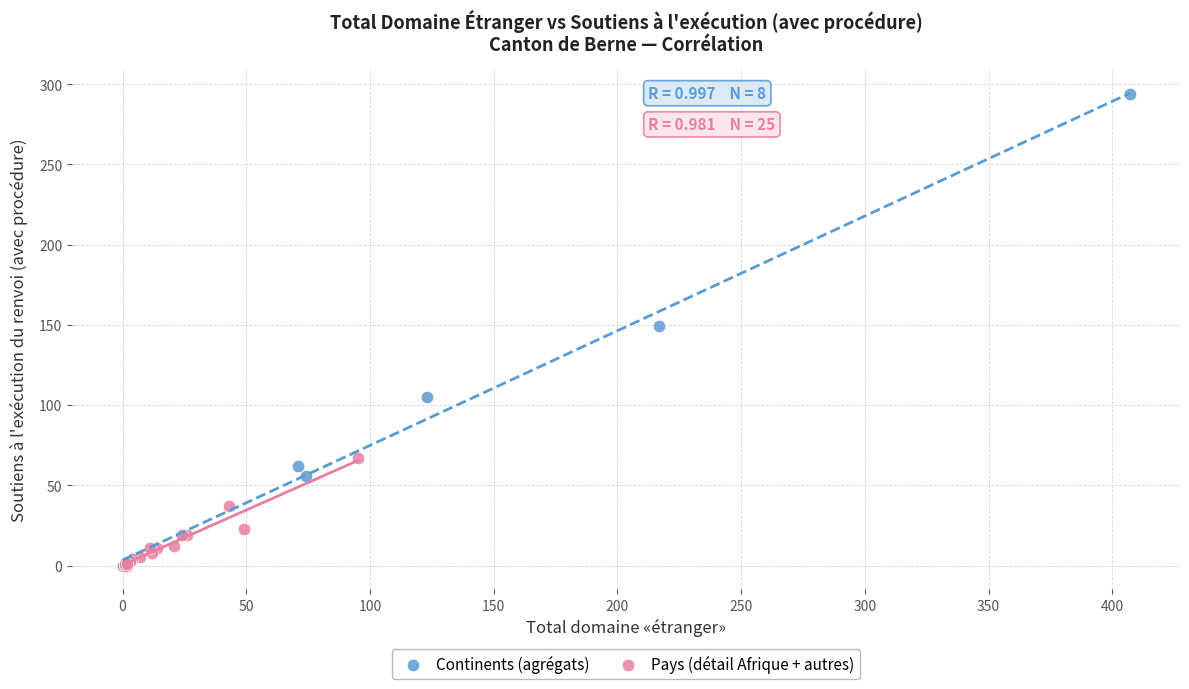

Which series has the largest Y range (max minus min)?

Continents (agrégats)